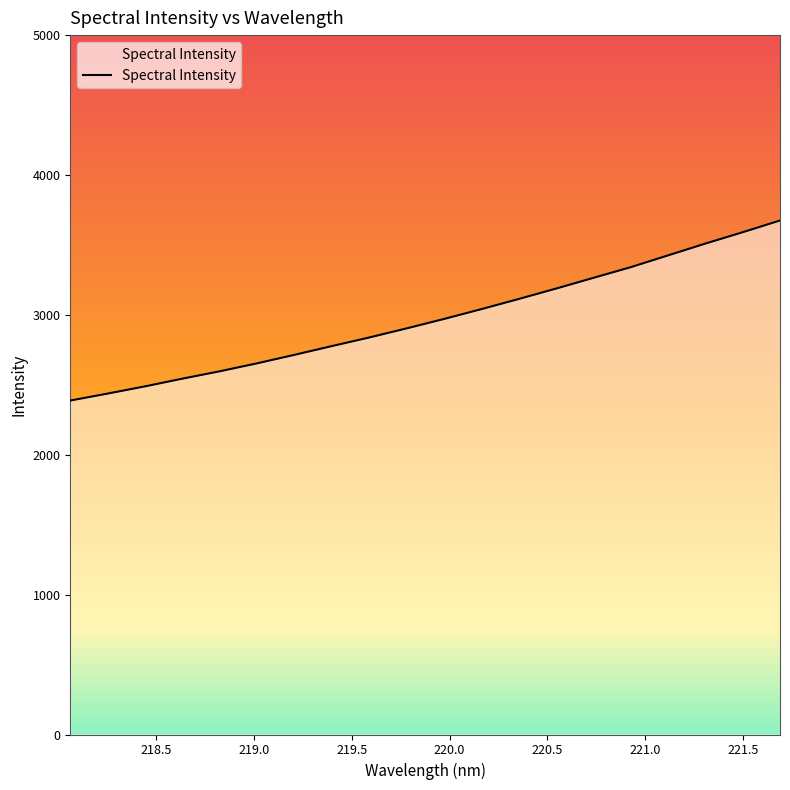

What is the difference between the maximum and minimum values?

1287.1